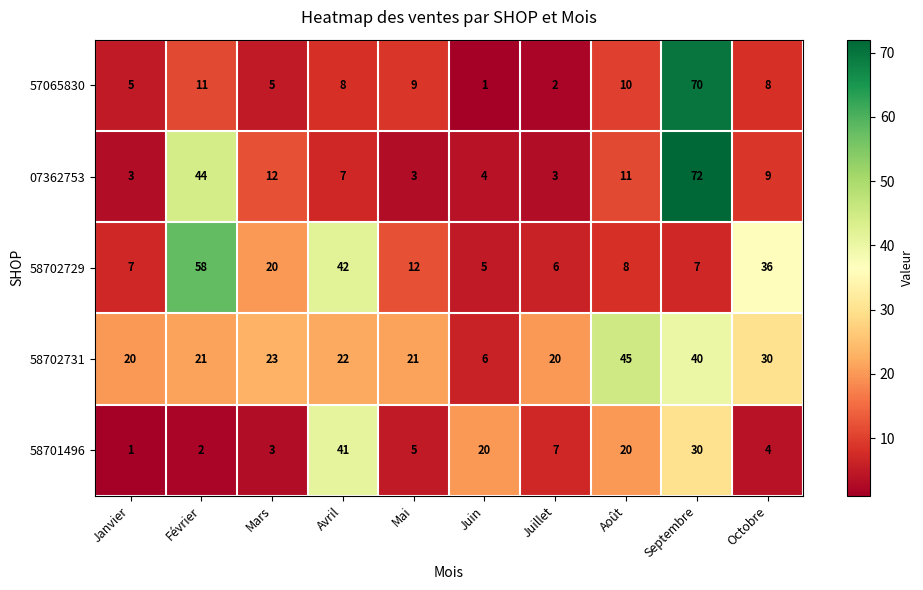

What is the minimum value shown in the chart?

1